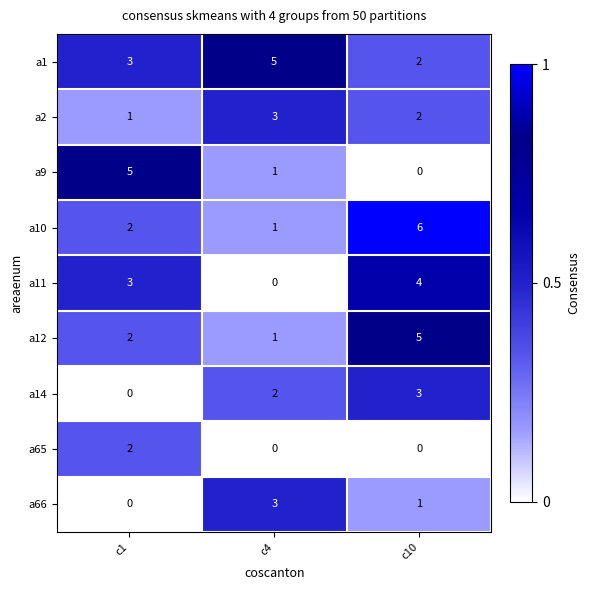

Reading left to right, list all the values displayed in this chart.

a1: c1=3	c4=5	c10=2
a2: c1=1	c4=3	c10=2
a9: c1=5	c4=1	c10=0
a10: c1=2	c4=1	c10=6
a11: c1=3	c4=0	c10=4
a12: c1=2	c4=1	c10=5
a14: c1=0	c4=2	c10=3
a65: c1=2	c4=0	c10=0
a66: c1=0	c4=3	c10=1